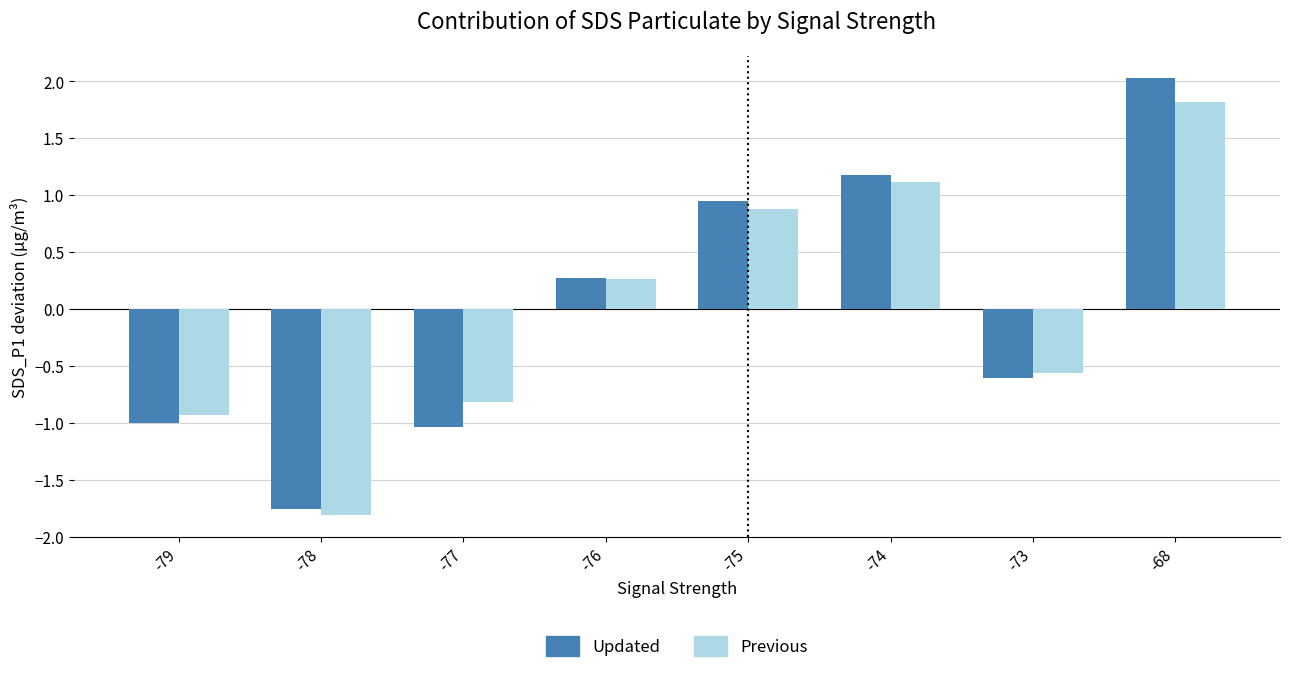

What are all the series names shown in the legend?

Updated, Previous